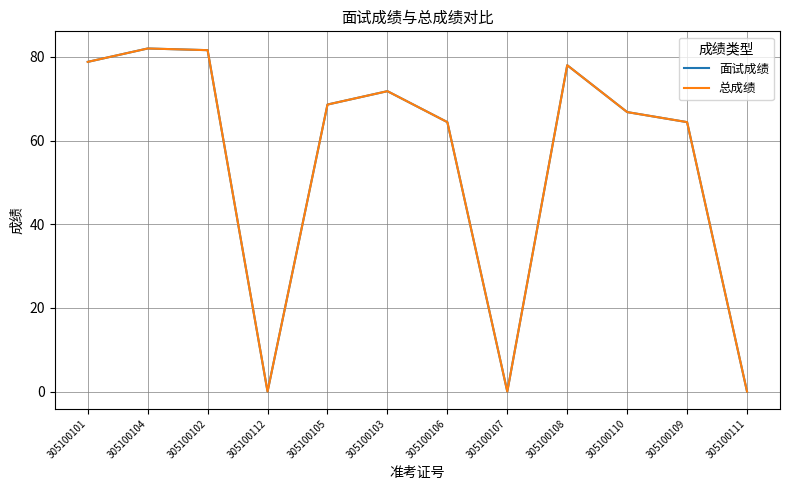

Does the chart display data point markers on the line(s)?

No